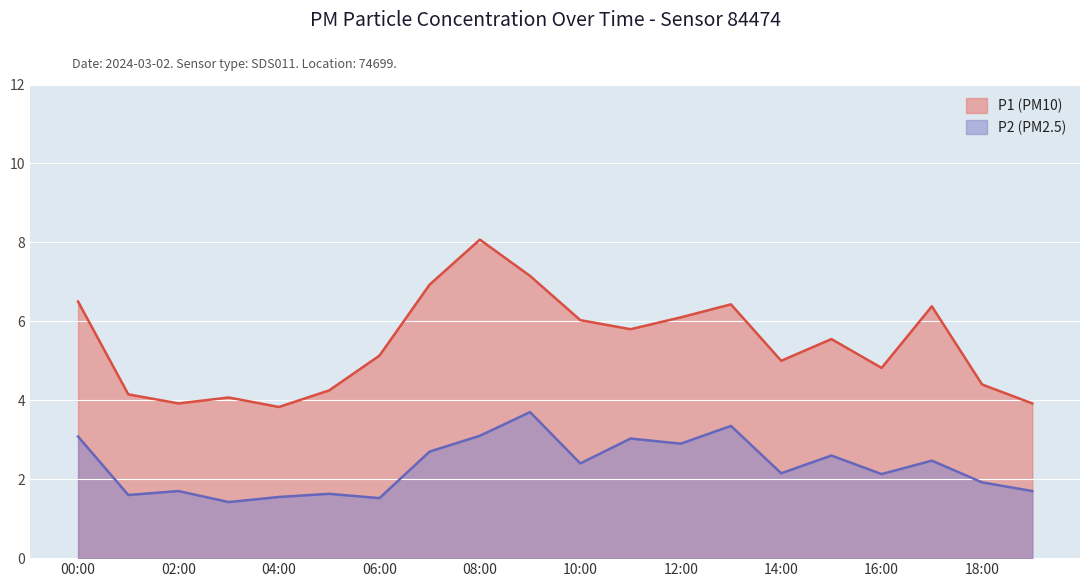

Reading right to left, transcribe all the data shown in this chart.

P1: 3.9	4.4	6.4	4.8	5.5	5.0	6.4	6.1	5.8	6.0	7.2	8.1	6.9	5.1	4.2	3.8	4.1	3.9	4.2	6.5
P2: 1.7	1.9	2.5	2.1	2.6	2.1	3.4	2.9	3.0	2.4	3.7	3.1	2.7	1.5	1.6	1.6	1.4	1.7	1.6	3.1